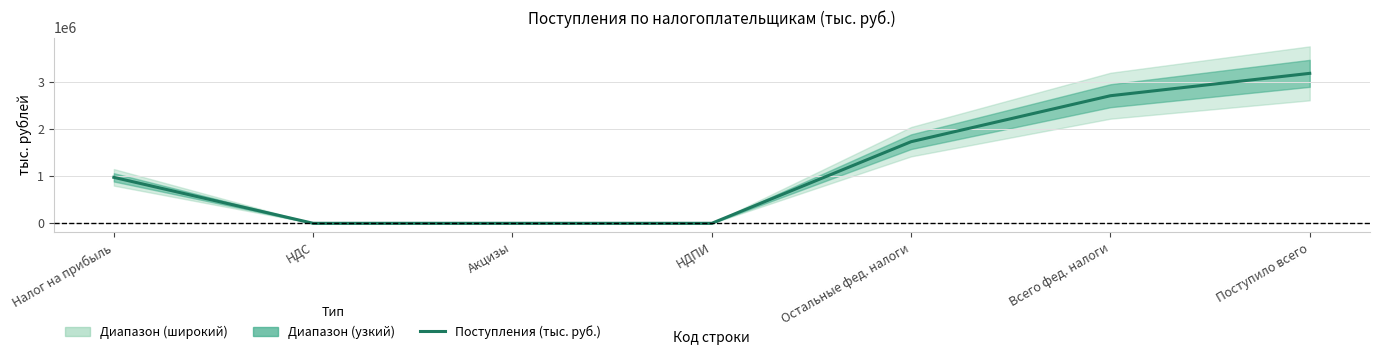

Reading left to right, extract all data points from this chart.

Налог на прибыль=973793	НДС=0	Акцизы=155	НДПИ=0	Остальные фед. налоги=1728991	Всего фед. налоги=2702939	Поступило всего=3177190